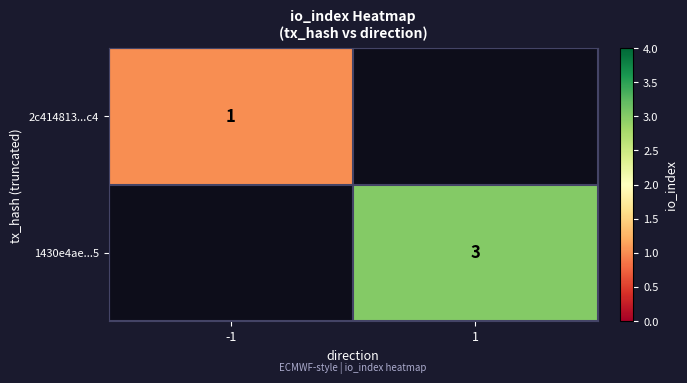

True or false: 1430e4ae...5 has a value of 1.6 at 1.

False